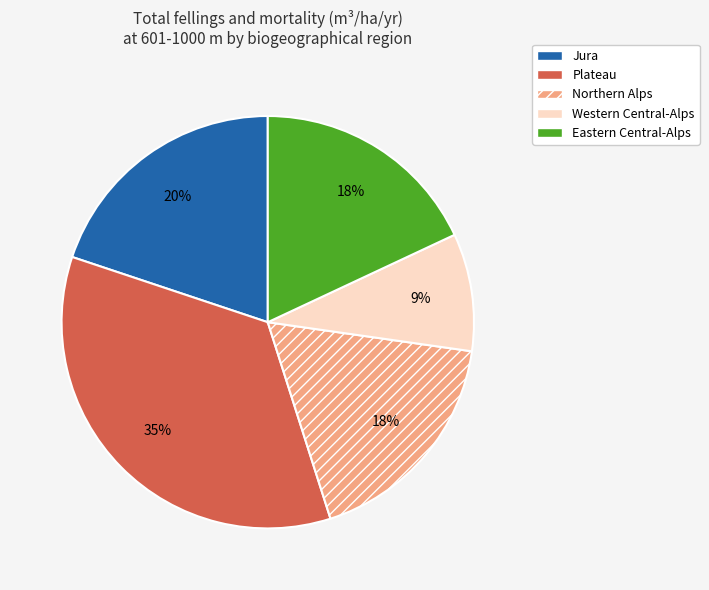

The Plateau slice represents 41% of the pie. True or false?

False